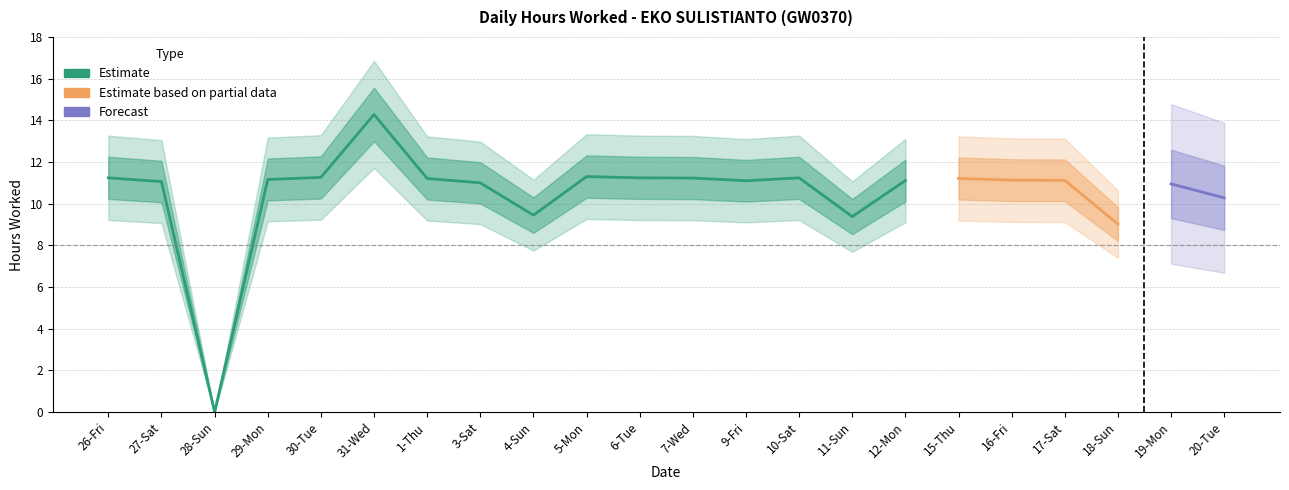

How many interior local peaks (higher than both neighbors) does the data have?

5